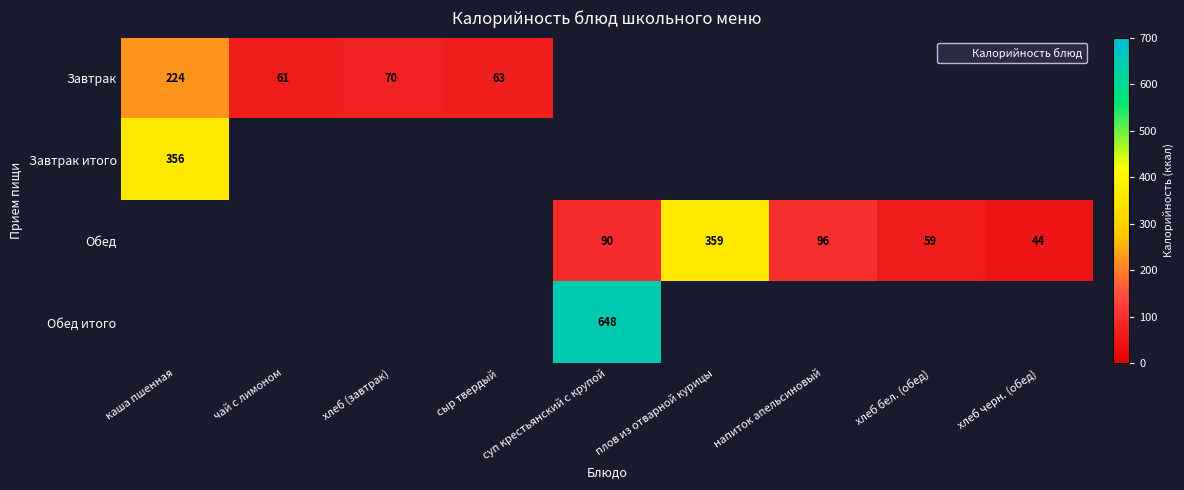

Where is Завтрак nearest to the value 142?

хлеб (завтрак)